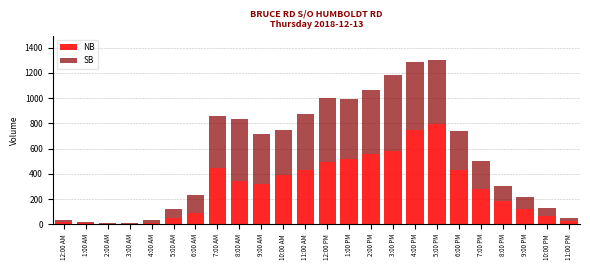

What is the maximum value for NB?

794